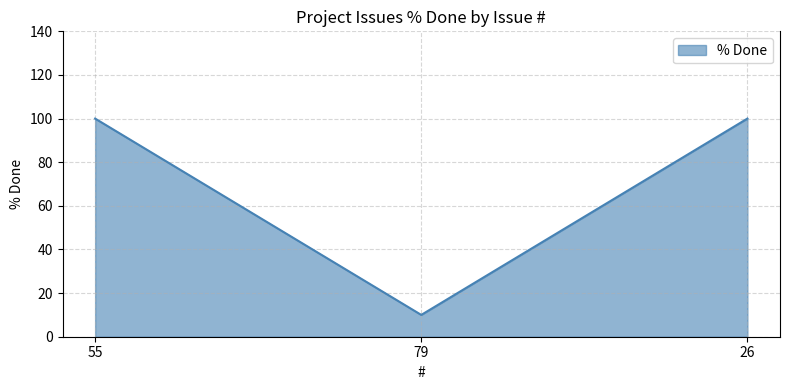

How many lines are shown in the chart?

1